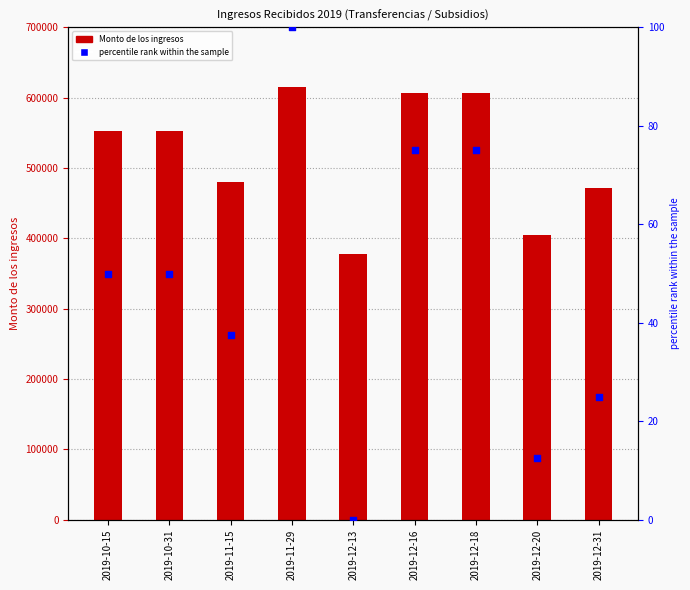

At how many categories does at least one series exceed 69078?

9